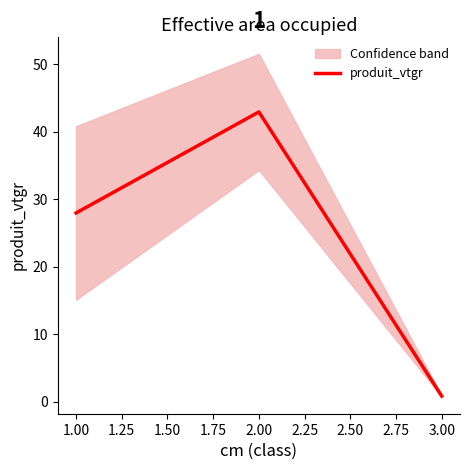

What is the difference between the second highest and minimum values?

27.1